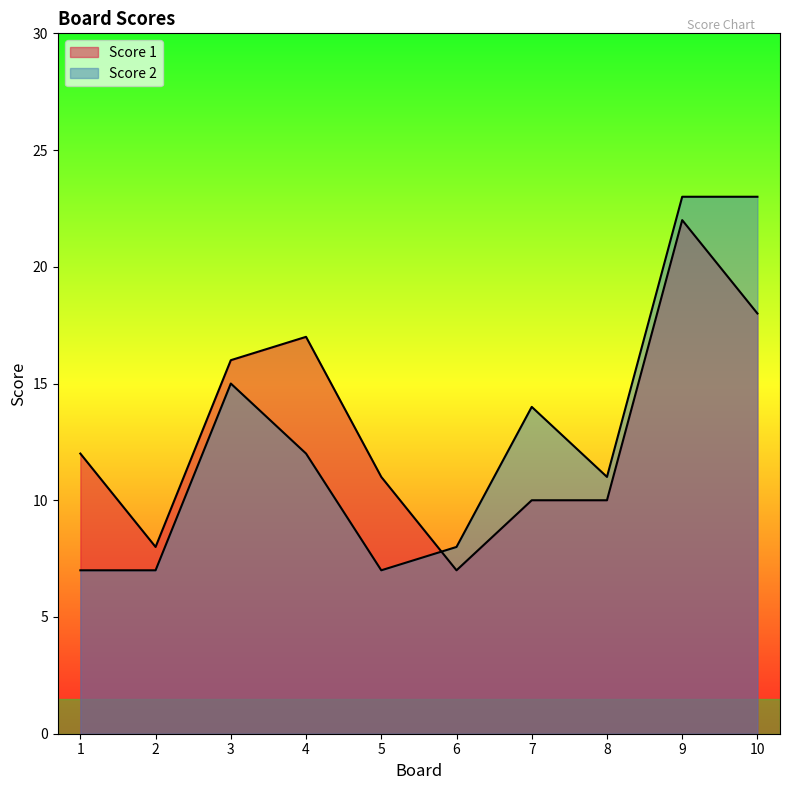

How many intersections are there between Score 1 and Score 2?

1